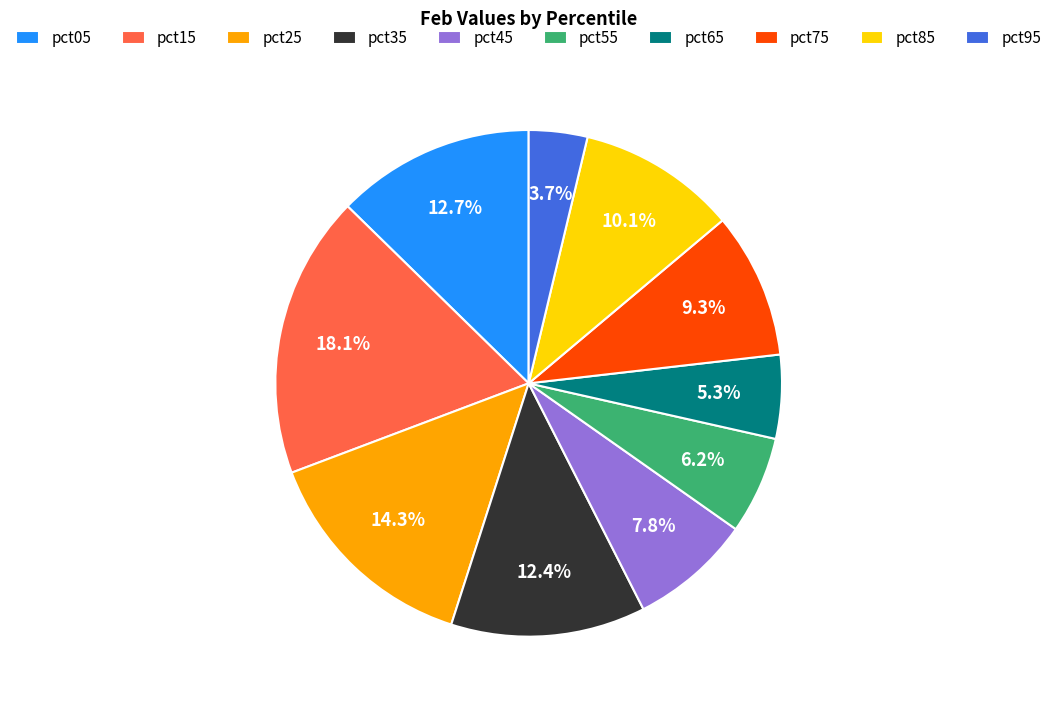

To the nearest percent, what percentage of the pie is pct45?

8%